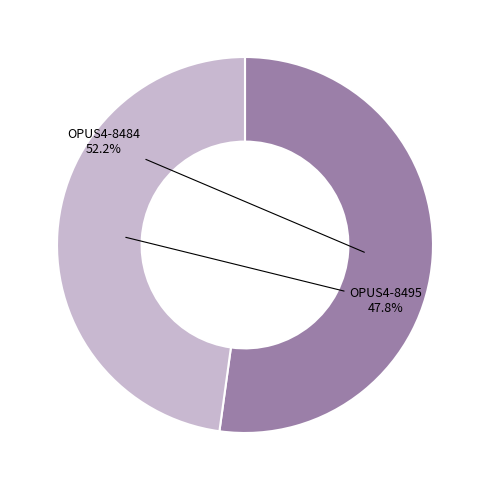

Which category has the smallest portion of the pie?

OPUS4-8495